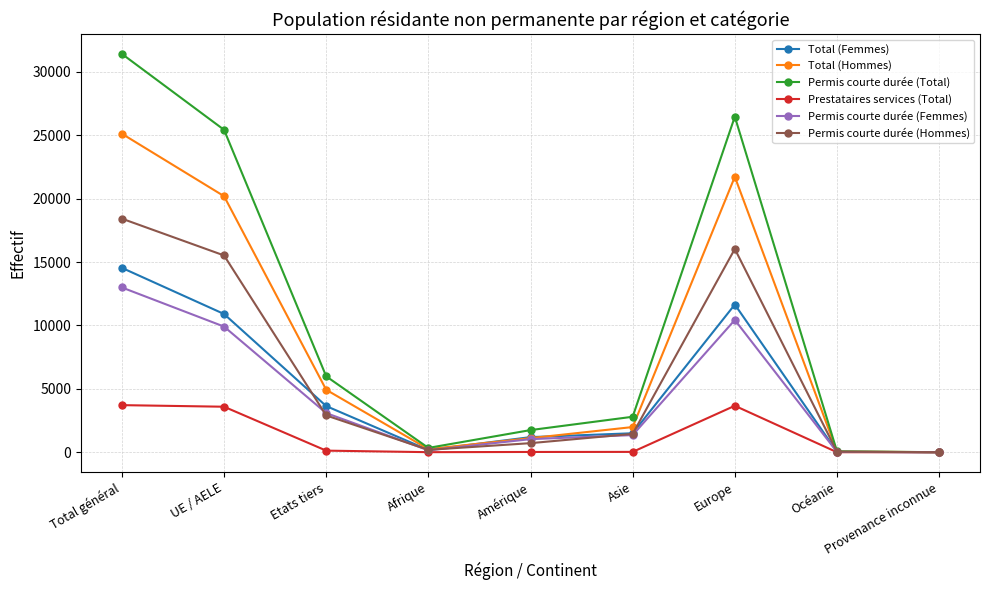

True or false: Permis courte durée (Hommes) has more than 0 points higher than both neighbors.

True